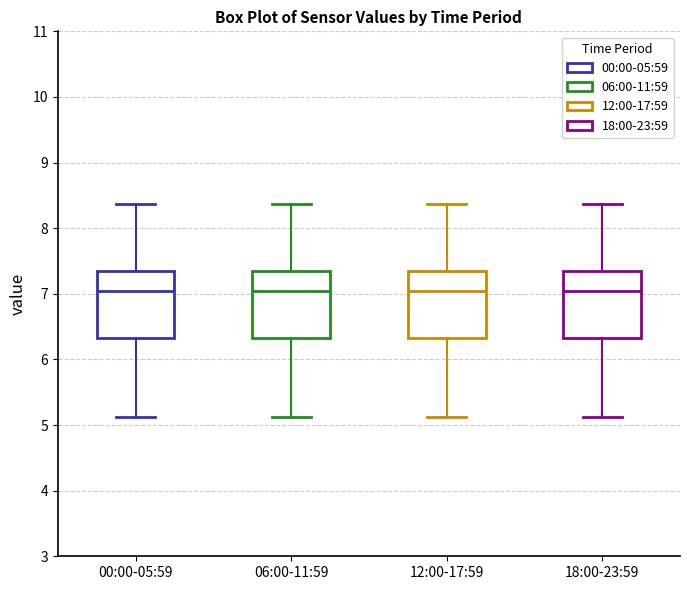

Reading left to right, read every box against the y-axis: the position of its median line, the range the box covers, and the ends of its whiskers. The values are not printed on the chart, so give them approximately, as read against the axis.

00:00-05:59: median 7.1, box 6.3 to 7.3, whiskers 5.1 to 8.4
06:00-11:59: median 7.1, box 6.3 to 7.3, whiskers 5.1 to 8.4
12:00-17:59: median 7.1, box 6.3 to 7.3, whiskers 5.1 to 8.4
18:00-23:59: median 7.1, box 6.3 to 7.3, whiskers 5.1 to 8.4